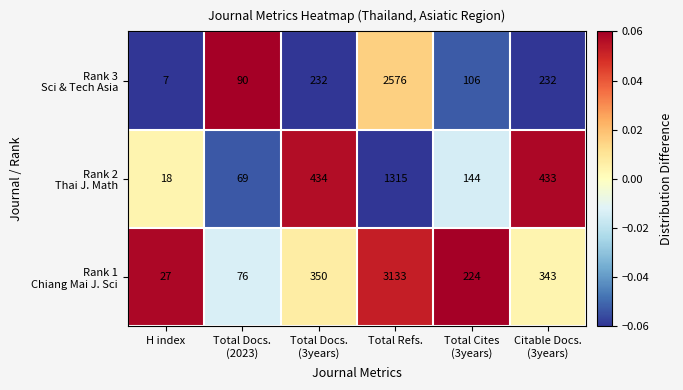

At which category is the sum across all series the highest?

Total Refs.